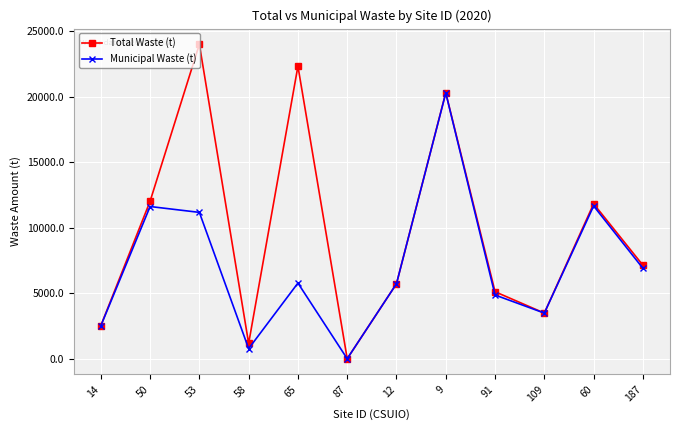

What is the difference between the maximum and second lowest values in the Total Waste (t) series?

22833.8